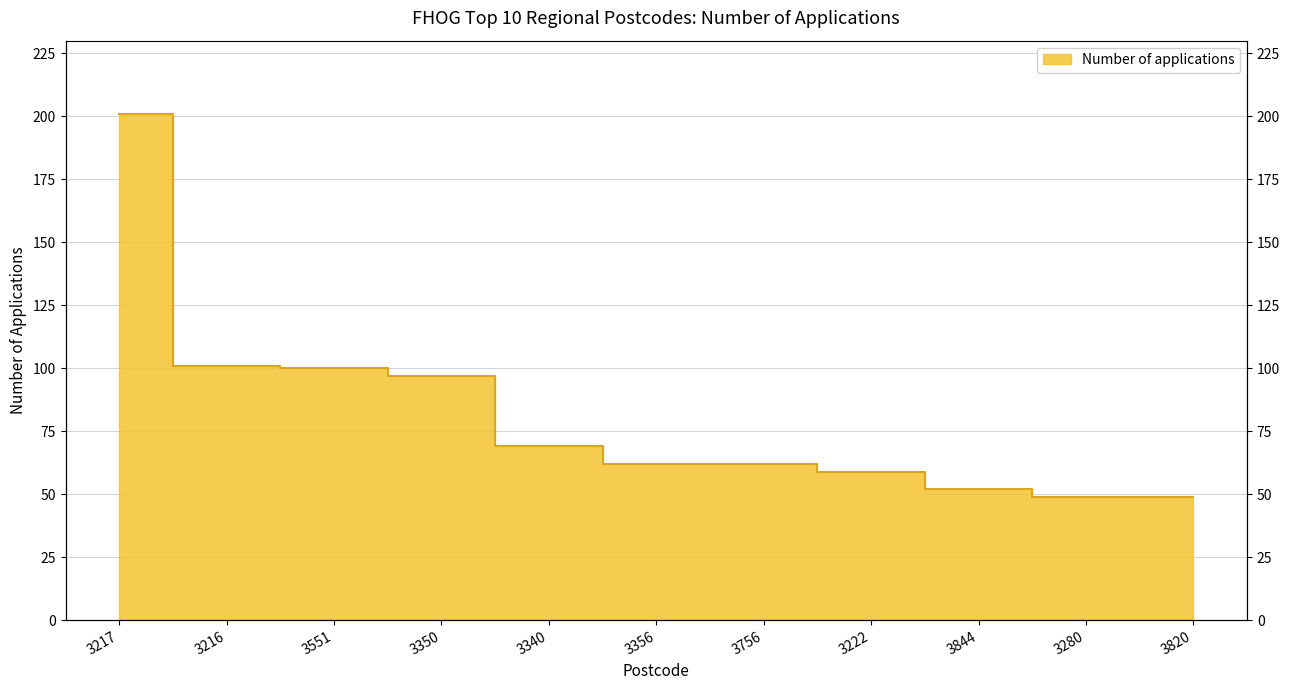

Reading left to right, list all the values displayed in this chart.

3217=201	3216=101	3551=100	3350=97	3340=69	3356=62	3756=62	3222=59	3844=52	3280=49	3820=49